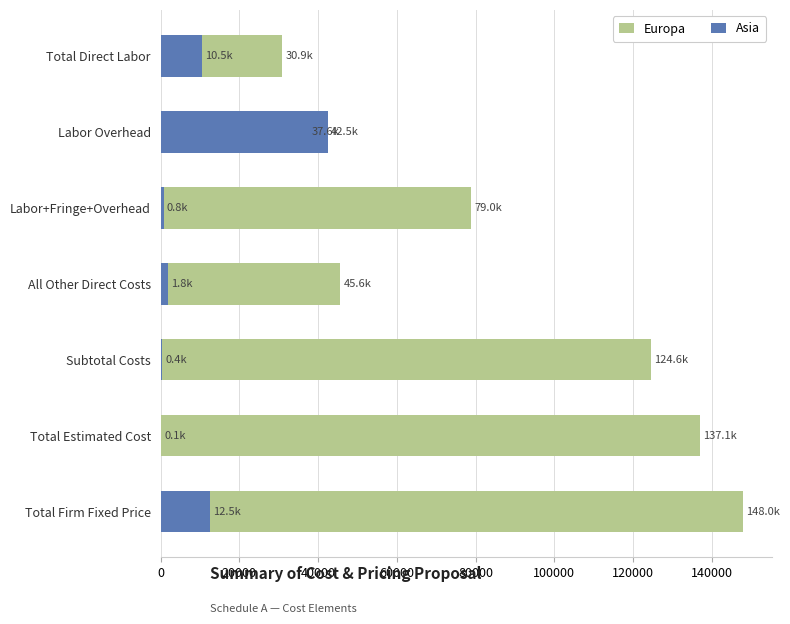

What is the average value of the Asia series?

9804.6